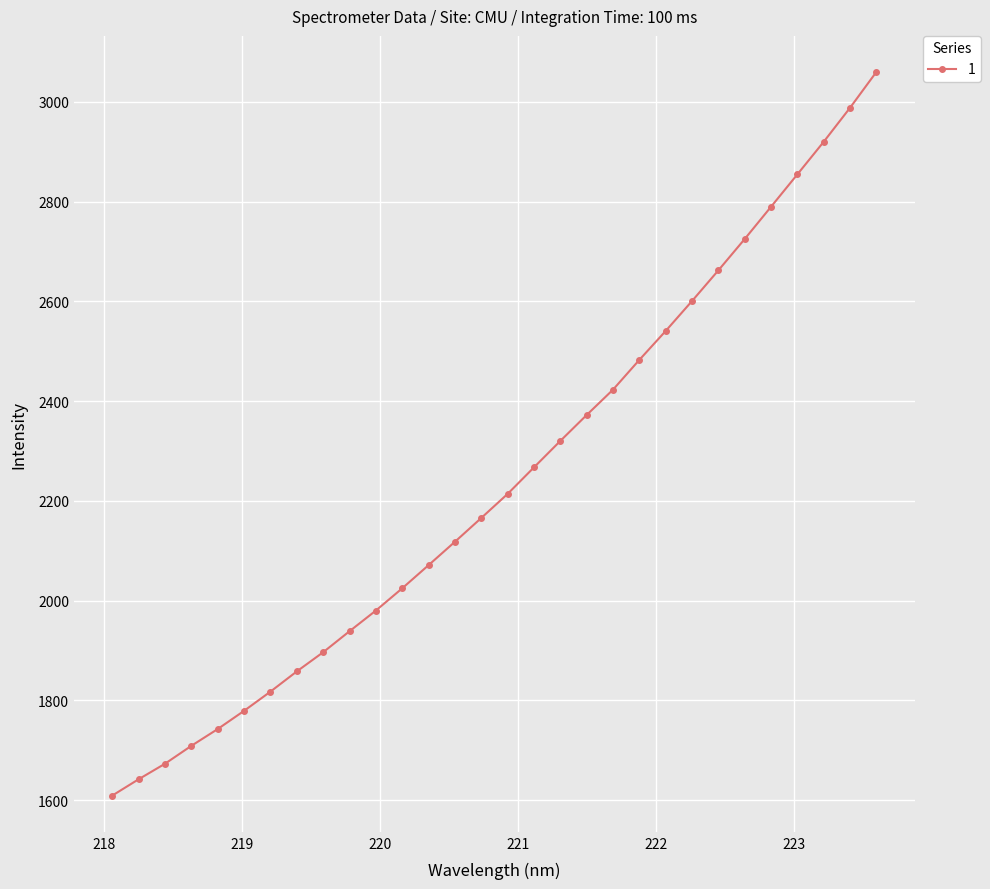

What is the value of the 7th point from the left?

1817.6